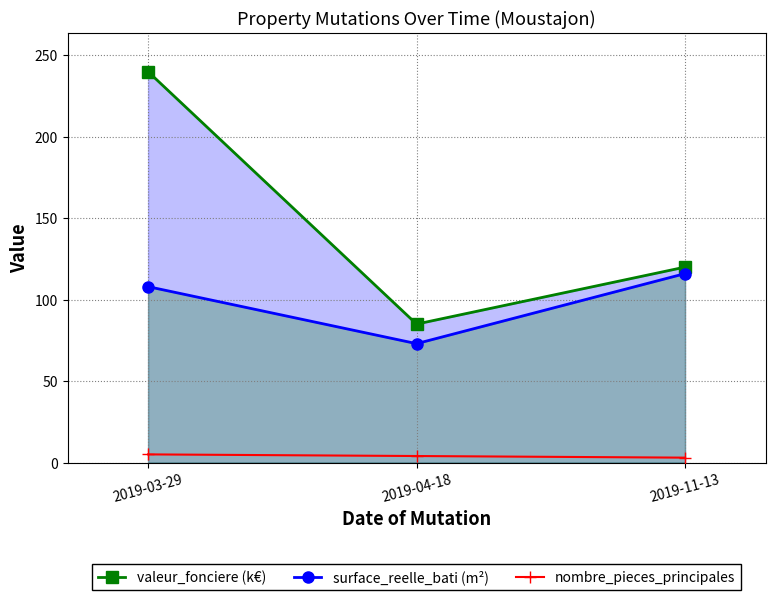

How many lines are shown in the chart?

3